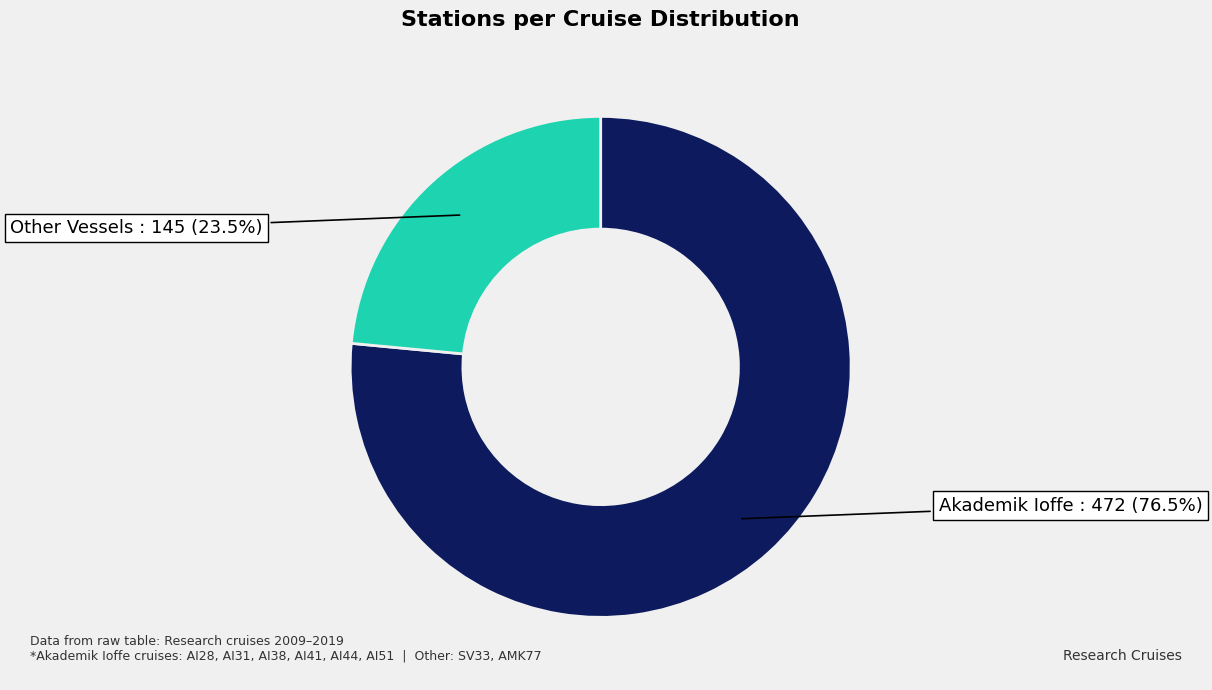

Do Akademik Ioffe and Other Vessels together represent more than half of the pie?

Yes